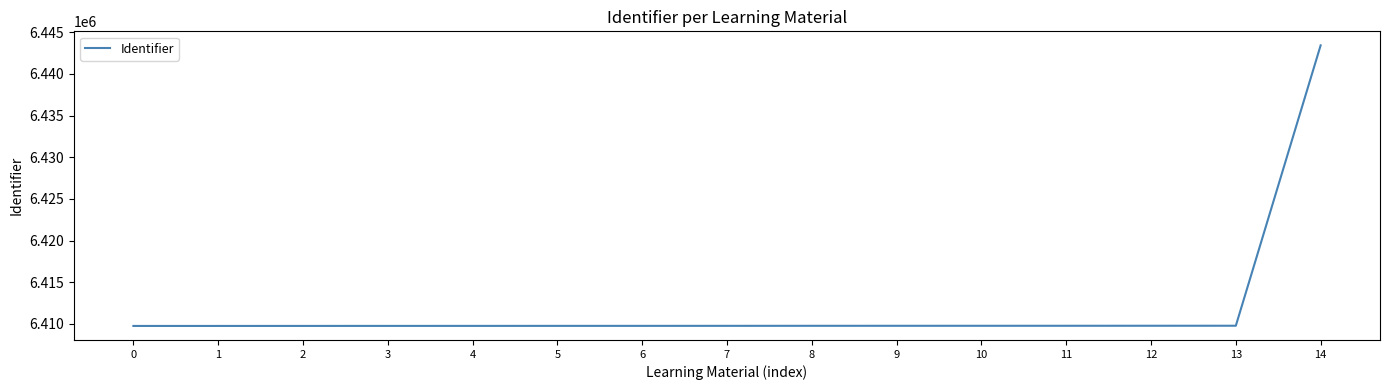

True or false: the data shows 6409778 at 10.

True